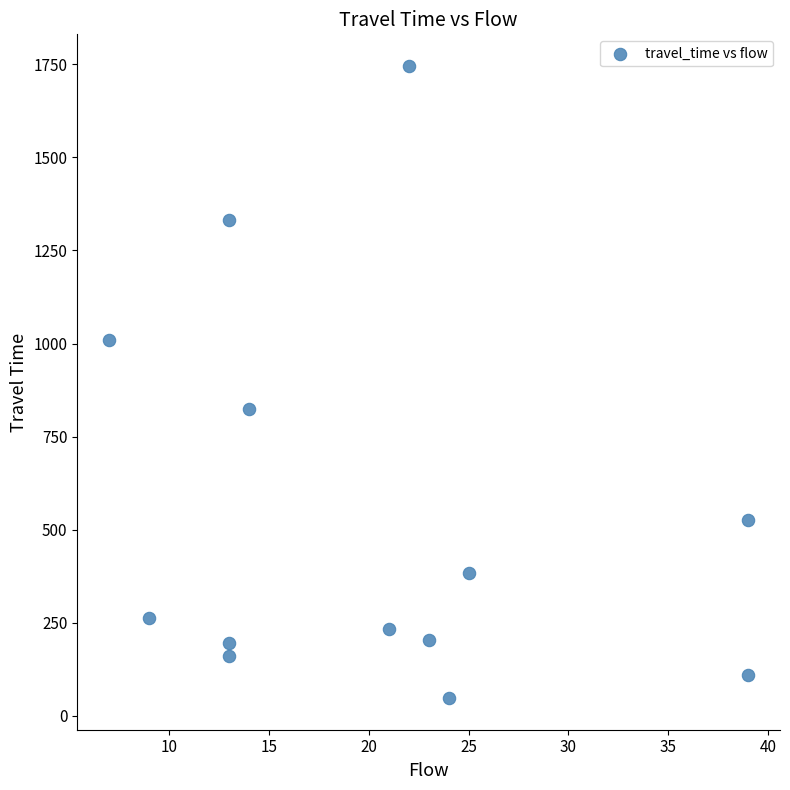

What is the range of Y values (max minus min)?

1699